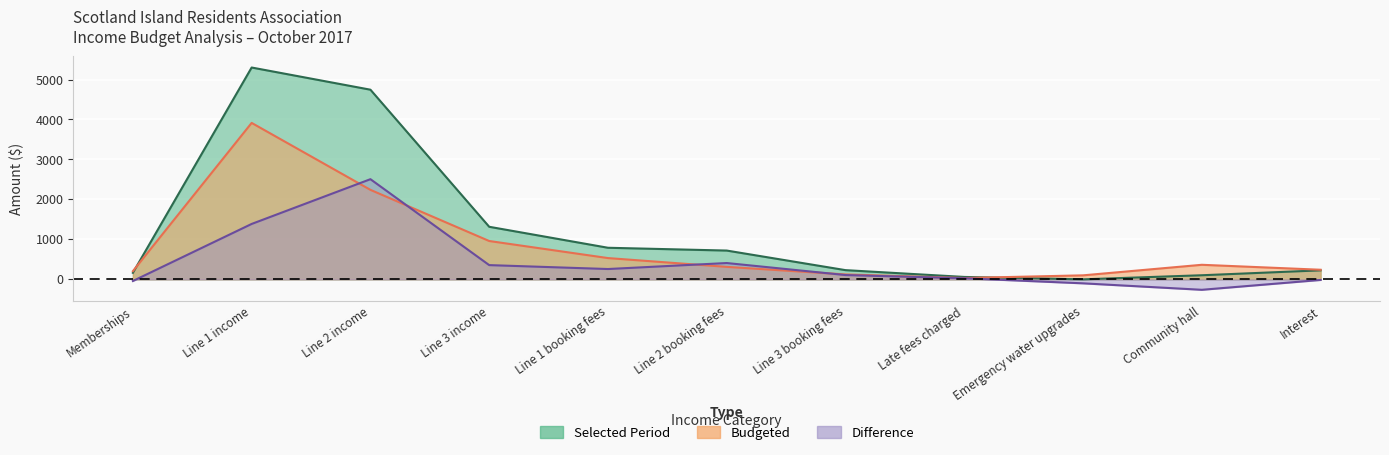

At which label does Budgeted reach its peak?

Line 1 income